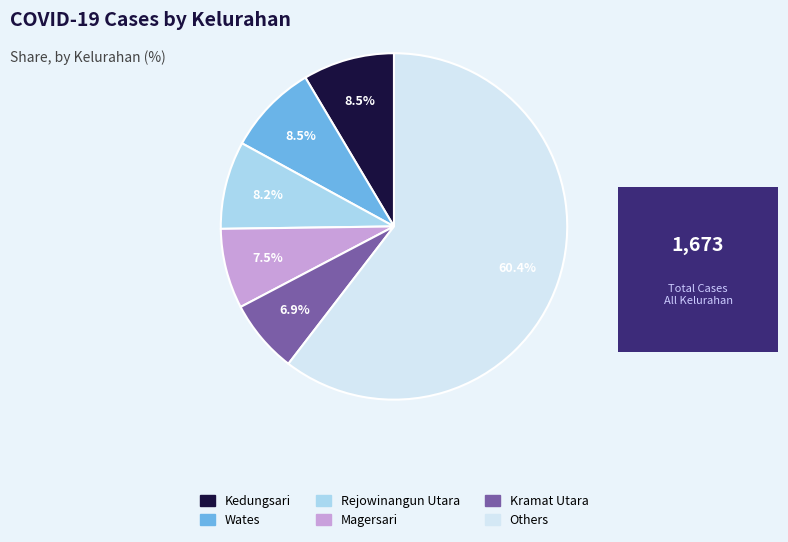

Does any single category account for the majority?

Yes